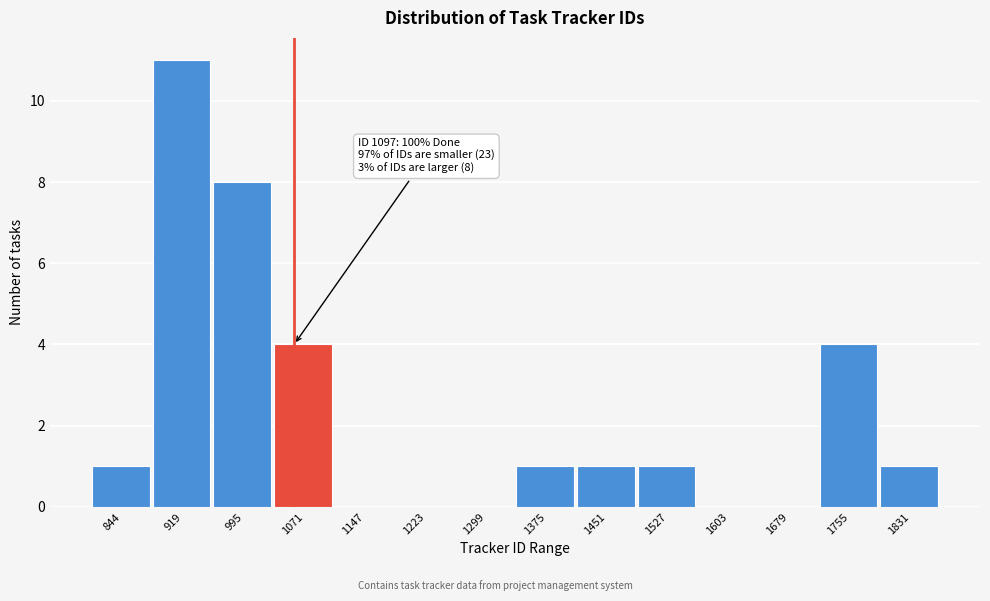

Reading left to right, list all the values displayed in this chart.

844=1	919=11	995=8	1071=4	1147=0	1223=0	1299=0	1375=1	1451=1	1527=1	1603=0	1679=0	1755=4	1831=1